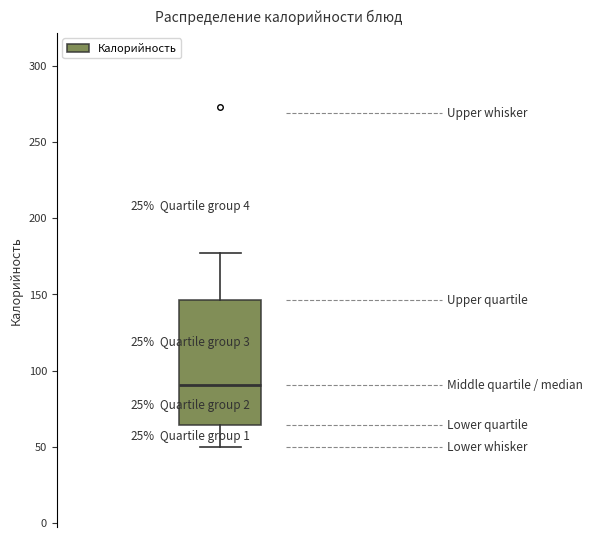

Where does the upper whisker of the box end on the y-axis? The values are not printed on the chart, so give them approximately, as read against the axis.

175